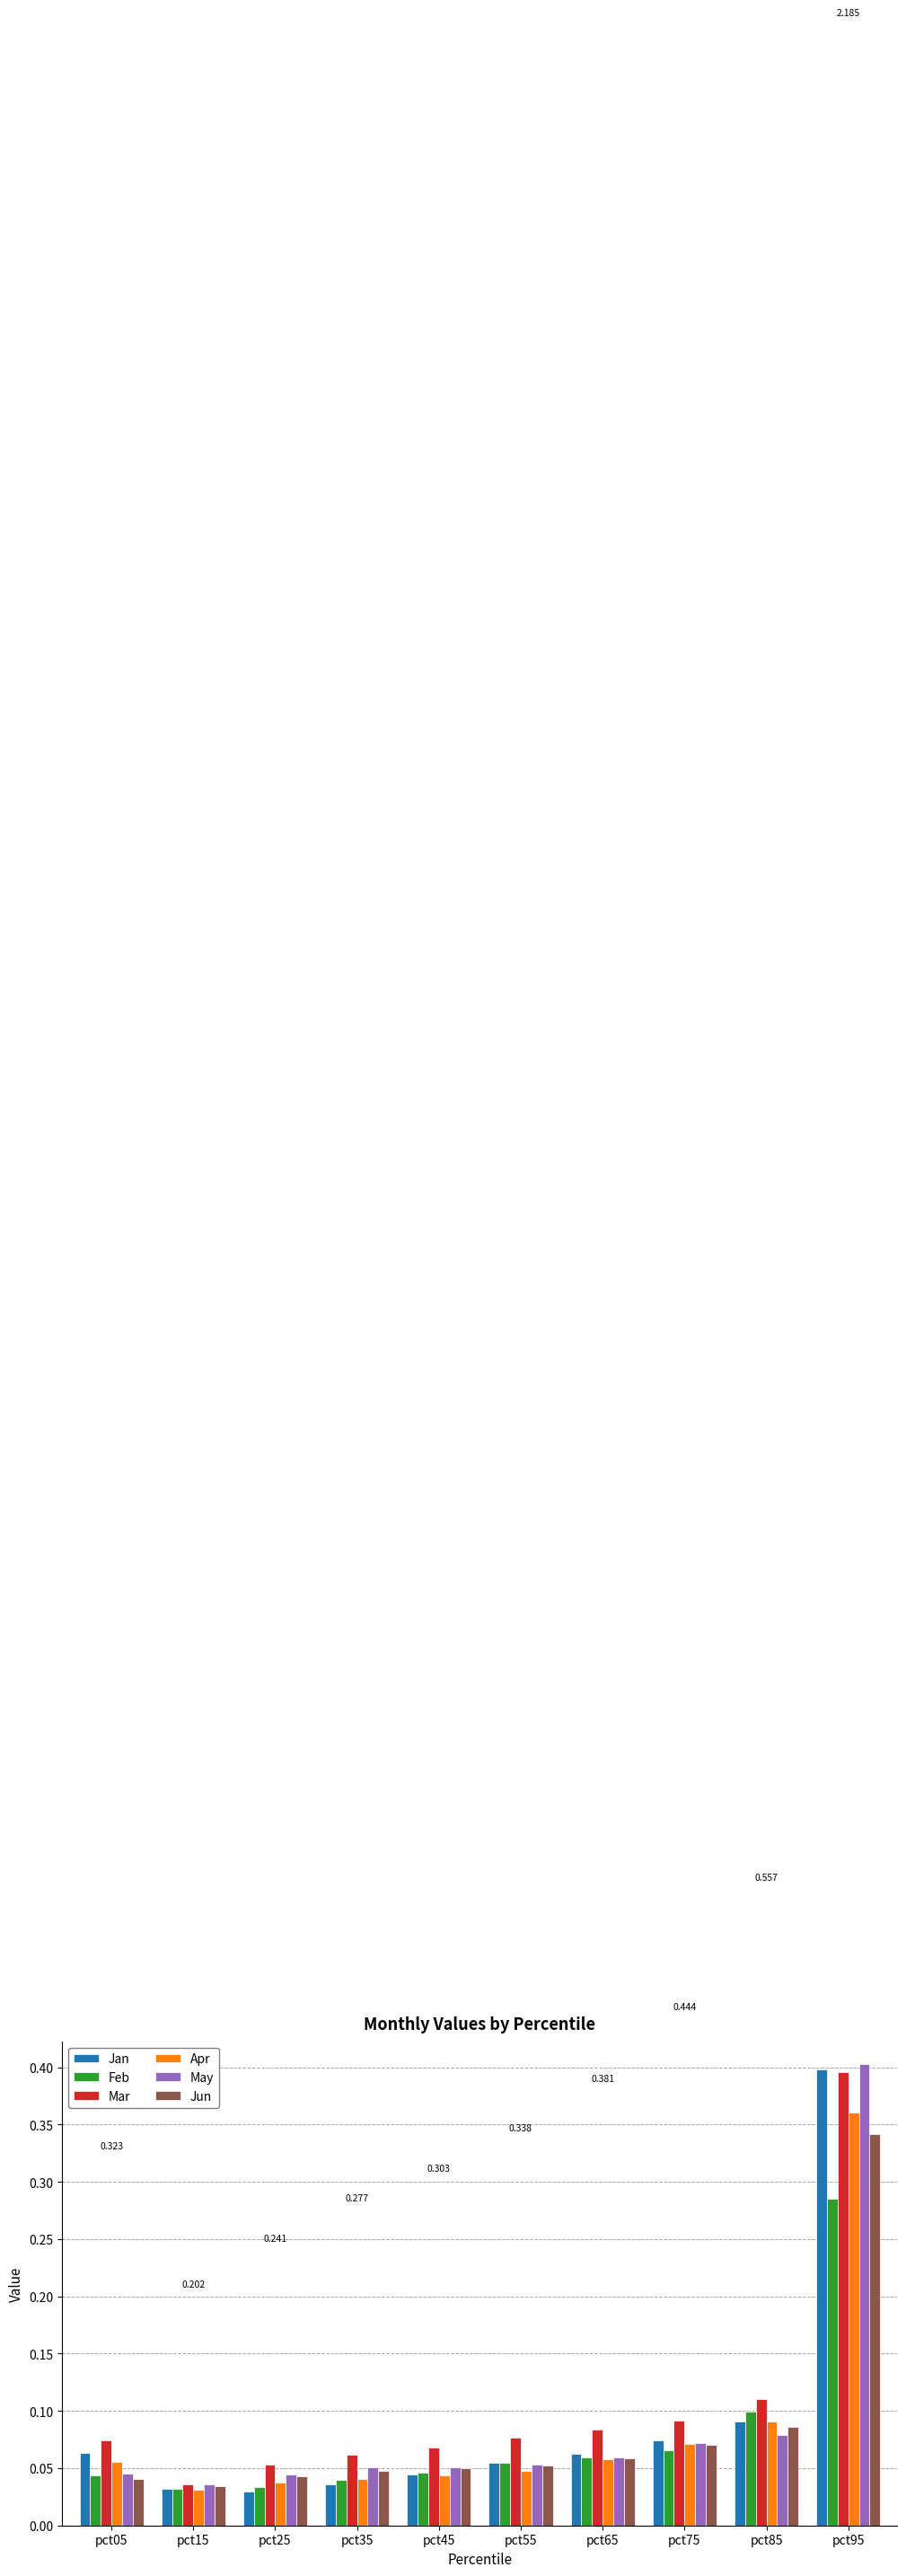

Which series changed the most between pct65 and pct95?

May